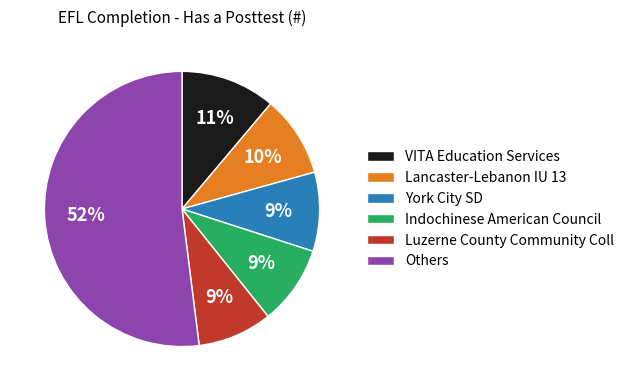

To the nearest percent, what is the difference between the largest and smallest slice percentages?

43%